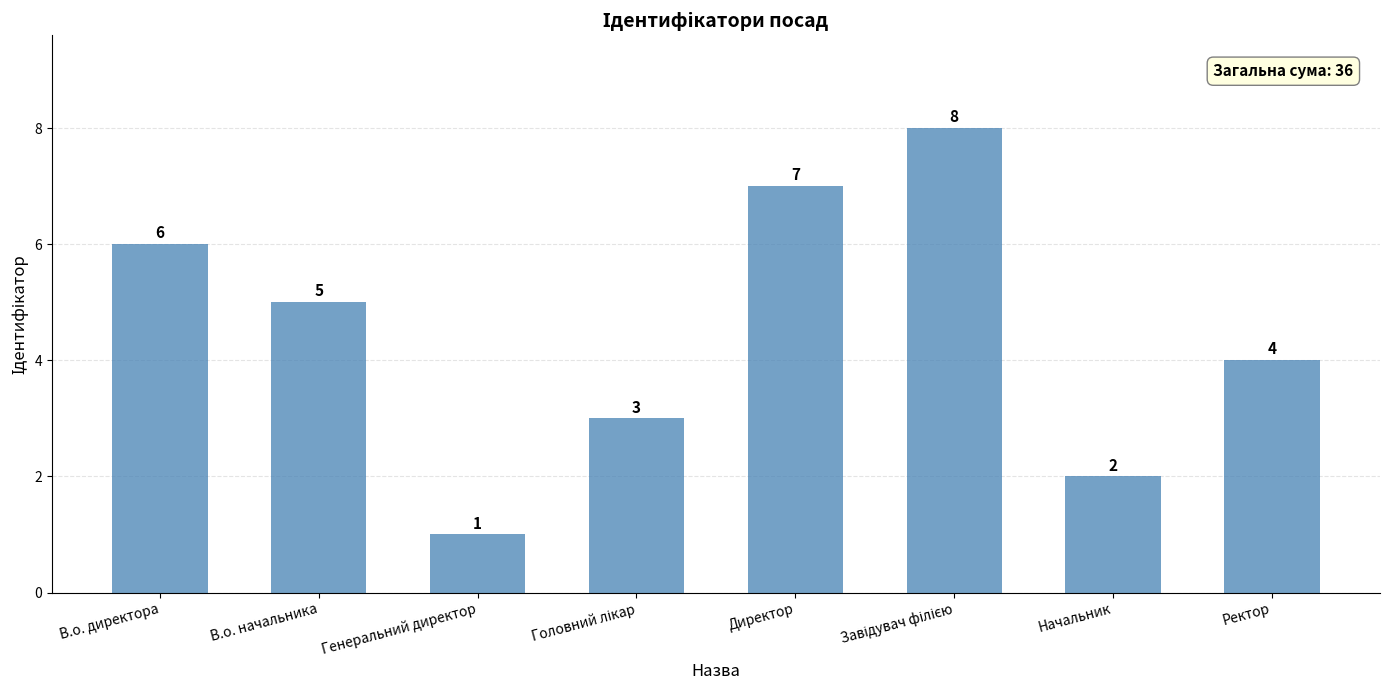

How many values are below 5?

4